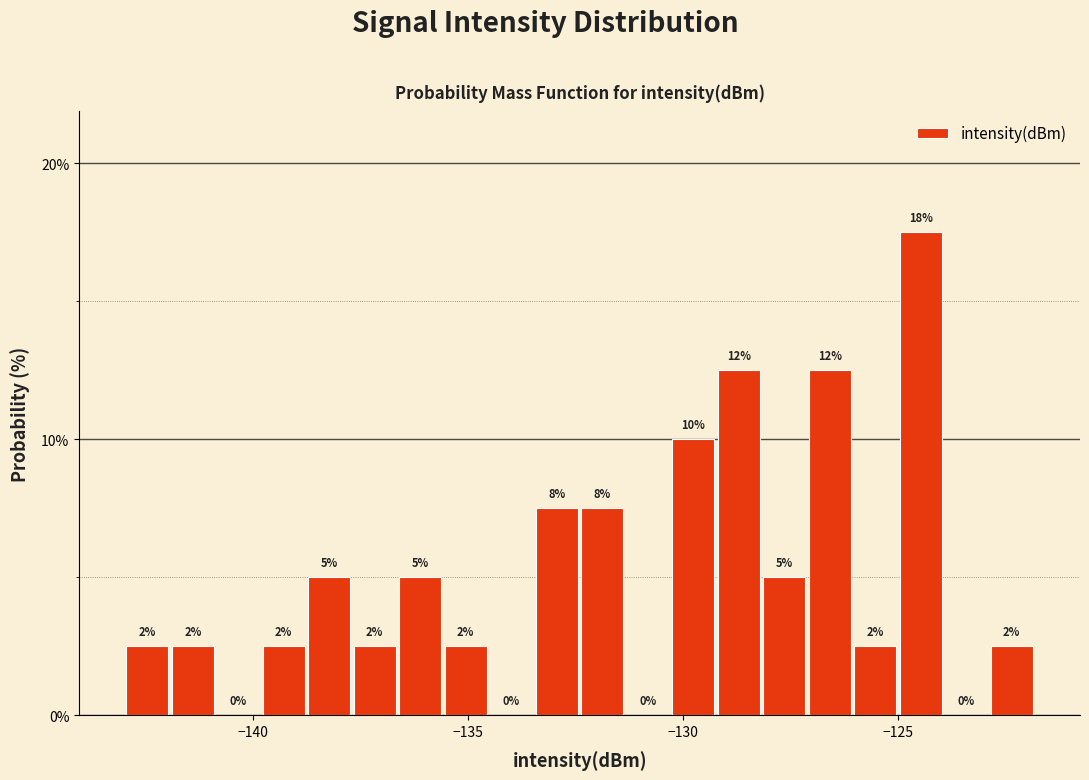

Around what value on the x-axis is the tallest bar? Give the approximate position of its centre, as read against the axis.

-124.5